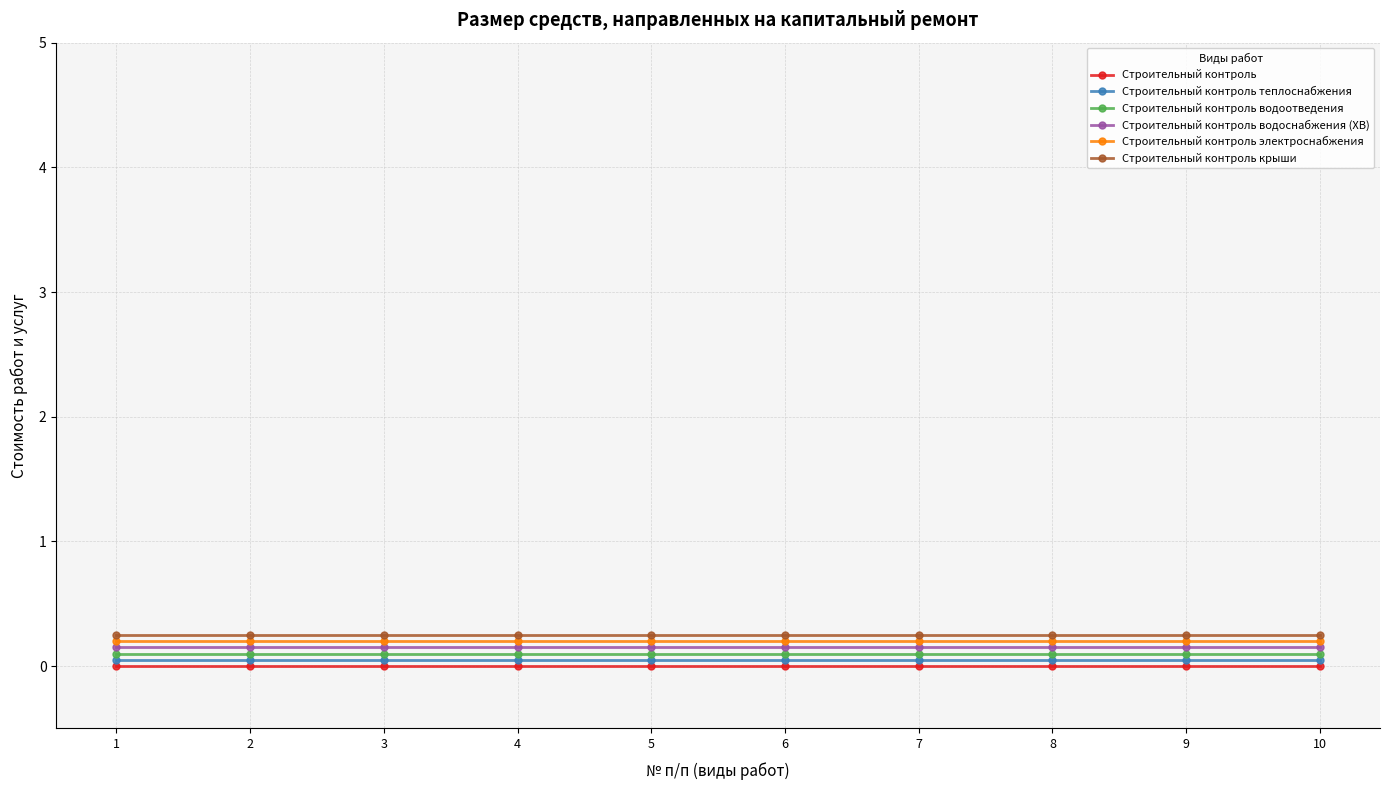

What is the total value across all series at 1?

0.8